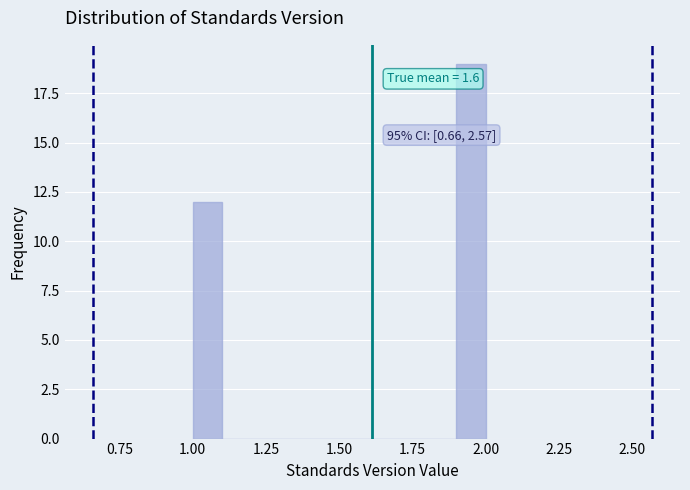

Read against the x-axis, roughly where is the centre of the tallest bar?

1.95